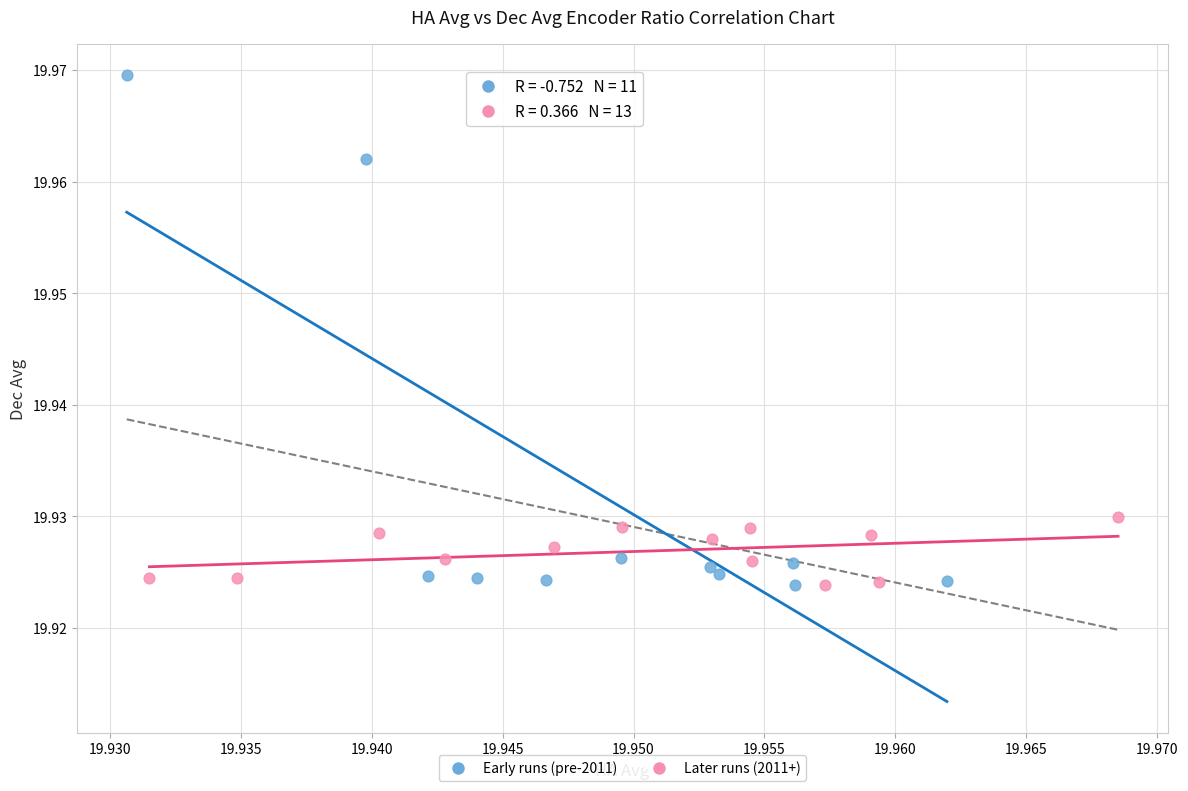

Which series has the widest spread of Y values?

Early runs (pre-2011)